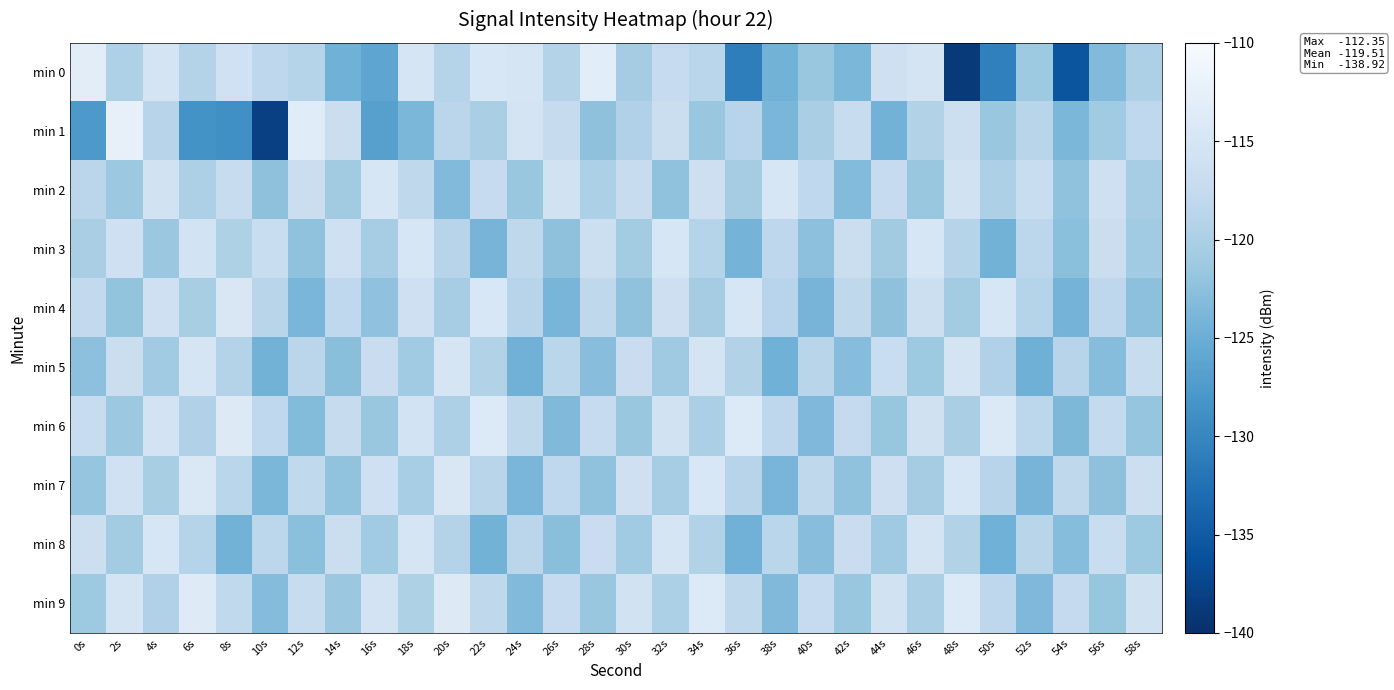

Reading left to right, what are all the values shown in this chart?

min 0: 0s=-113.1	2s=-119.6	4s=-115.3	6s=-119.2	8s=-116.0	10s=-118.2	12s=-119.0	14s=-124.6	16s=-126.1	18s=-115.0	20s=-118.9	22s=-114.6	24s=-115.0	26s=-119.2	28s=-113.2	30s=-120.6	32s=-117.5	34s=-118.6	36s=-130.9	38s=-124.3	40s=-121.5	42s=-123.8	44s=-116.3	46s=-115.3	48s=-138.9	50s=-130.7	52s=-121.2	54s=-135.7	56s=-123.3	58s=-119.8
min 1: 0s=-127.7	2s=-112.3	4s=-118.8	6s=-128.5	8s=-128.9	10s=-138.1	12s=-113.4	14s=-116.7	16s=-126.8	18s=-123.8	20s=-118.5	22s=-120.1	24s=-115.2	26s=-117.3	28s=-122.4	30s=-119.5	32s=-116.6	34s=-121.7	36s=-118.8	38s=-123.9	40s=-120.1	42s=-117.2	44s=-124.3	46s=-119.4	48s=-116.5	50s=-121.6	52s=-118.7	54s=-123.8	56s=-120.9	58s=-118.0
min 2: 0s=-118.5	2s=-121.3	4s=-115.7	6s=-119.8	8s=-117.2	10s=-122.4	12s=-116.6	14s=-120.8	16s=-114.9	18s=-118.1	20s=-123.3	22s=-117.5	24s=-121.7	26s=-115.8	28s=-119.9	30s=-117.1	32s=-122.3	34s=-116.4	36s=-120.6	38s=-114.8	40s=-118.0	42s=-123.2	44s=-117.4	46s=-121.6	48s=-115.7	50s=-119.8	52s=-117.0	54s=-122.2	56s=-116.3	58s=-120.5
min 3: 0s=-120.1	2s=-116.2	4s=-121.4	6s=-115.6	8s=-119.7	10s=-117.0	12s=-122.2	14s=-116.3	16s=-120.5	18s=-114.7	20s=-118.9	22s=-124.1	24s=-118.2	26s=-122.4	28s=-116.5	30s=-120.7	32s=-114.8	34s=-119.0	36s=-124.2	38s=-118.3	40s=-122.5	42s=-116.6	44s=-120.8	46s=-114.9	48s=-119.1	50s=-124.3	52s=-118.4	54s=-122.6	56s=-116.7	58s=-120.9
min 4: 0s=-117.8	2s=-122.0	4s=-116.1	6s=-120.3	8s=-114.5	10s=-118.7	12s=-123.9	14s=-118.0	16s=-122.2	18s=-116.3	20s=-120.5	22s=-114.6	24s=-118.8	26s=-124.0	28s=-118.1	30s=-122.3	32s=-116.4	34s=-120.6	36s=-114.7	38s=-118.9	40s=-124.1	42s=-118.2	44s=-122.4	46s=-116.5	48s=-120.7	50s=-114.8	52s=-119.0	54s=-124.2	56s=-118.3	58s=-122.5
min 5: 0s=-122.5	2s=-116.7	4s=-120.9	6s=-115.0	8s=-119.2	10s=-124.4	12s=-118.5	14s=-122.7	16s=-116.8	18s=-121.0	20s=-115.1	22s=-119.3	24s=-124.5	26s=-118.6	28s=-122.8	30s=-116.9	32s=-121.1	34s=-115.2	36s=-119.4	38s=-124.6	40s=-118.7	42s=-122.9	44s=-117.0	46s=-121.2	48s=-115.3	50s=-119.5	52s=-124.7	54s=-118.8	56s=-123.0	58s=-117.1
min 6: 0s=-117.1	2s=-121.3	4s=-115.4	6s=-119.6	8s=-113.8	10s=-118.0	12s=-123.2	14s=-117.3	16s=-121.5	18s=-115.6	20s=-119.8	22s=-114.0	24s=-118.2	26s=-123.4	28s=-117.5	30s=-121.7	32s=-115.8	34s=-120.0	36s=-114.1	38s=-118.3	40s=-123.5	42s=-117.6	44s=-121.8	46s=-115.9	48s=-120.1	50s=-114.2	52s=-118.4	54s=-123.6	56s=-117.7	58s=-121.9
min 7: 0s=-121.9	2s=-116.0	4s=-120.2	6s=-114.4	8s=-118.6	10s=-123.8	12s=-117.9	14s=-122.1	16s=-116.2	18s=-120.4	20s=-114.5	22s=-118.7	24s=-123.9	26s=-118.0	28s=-122.2	30s=-116.3	32s=-120.5	34s=-114.6	36s=-118.8	38s=-124.0	40s=-118.1	42s=-122.3	44s=-116.4	46s=-120.6	48s=-114.7	50s=-118.9	52s=-124.1	54s=-118.2	56s=-122.4	58s=-116.5
min 8: 0s=-116.5	2s=-120.7	4s=-114.9	6s=-119.1	8s=-124.3	10s=-118.4	12s=-122.6	14s=-116.7	16s=-120.9	18s=-115.0	20s=-119.2	22s=-124.4	24s=-118.5	26s=-122.7	28s=-116.8	30s=-121.0	32s=-115.1	34s=-119.3	36s=-124.5	38s=-118.6	40s=-122.8	42s=-116.9	44s=-121.1	46s=-115.2	48s=-119.4	50s=-124.6	52s=-118.7	54s=-122.9	56s=-117.0	58s=-121.2
min 9: 0s=-121.2	2s=-115.3	4s=-119.5	6s=-113.7	8s=-117.9	10s=-123.1	12s=-117.2	14s=-121.4	16s=-115.5	18s=-119.7	20s=-113.9	22s=-118.1	24s=-123.3	26s=-117.4	28s=-121.6	30s=-115.7	32s=-119.9	34s=-114.0	36s=-118.2	38s=-123.4	40s=-117.5	42s=-121.7	44s=-115.8	46s=-120.0	48s=-114.1	50s=-118.3	52s=-123.5	54s=-117.6	56s=-121.8	58s=-115.9